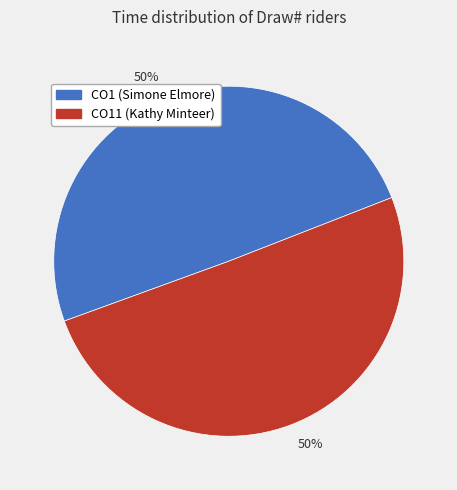

What percentage is the CO11 (Kathy Minteer) slice, to the nearest percent?

50%